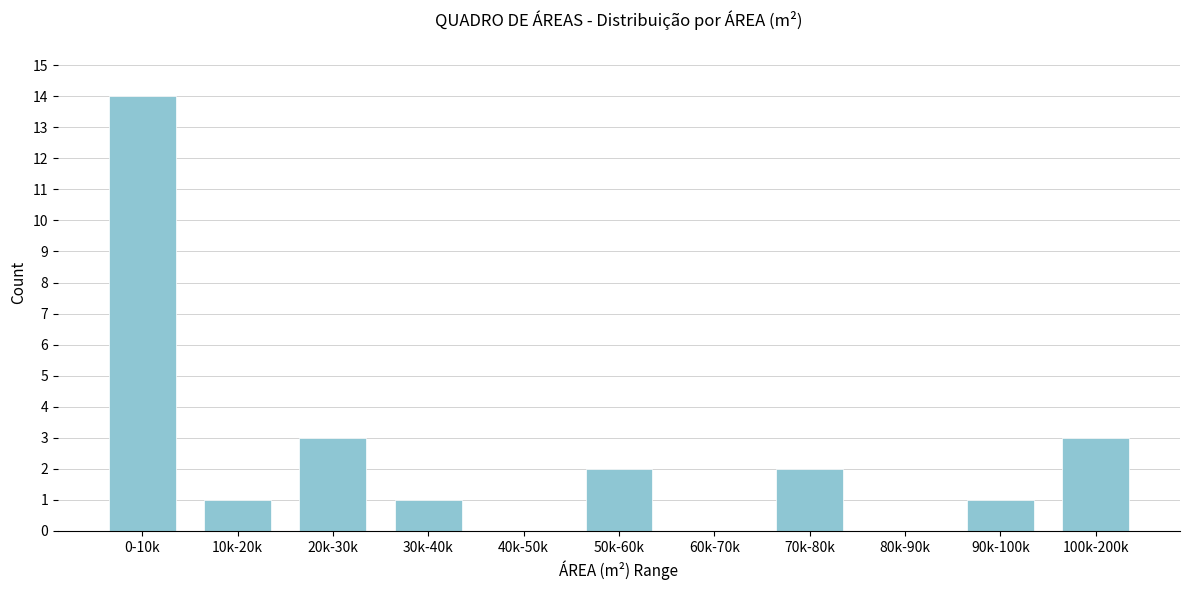

Reading left to right, what are all the values shown in this chart?

0-10k=14	10k-20k=1	20k-30k=3	30k-40k=1	40k-50k=0	50k-60k=2	60k-70k=0	70k-80k=2	80k-90k=0	90k-100k=1	100k-200k=3